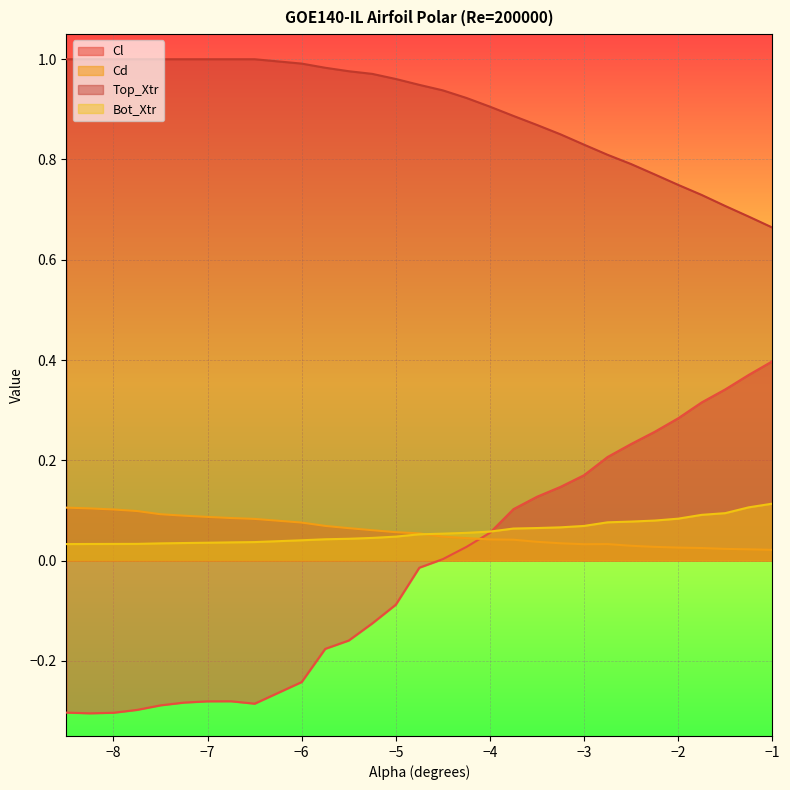

True or false: Cd has more than 2 interior local peaks.

False